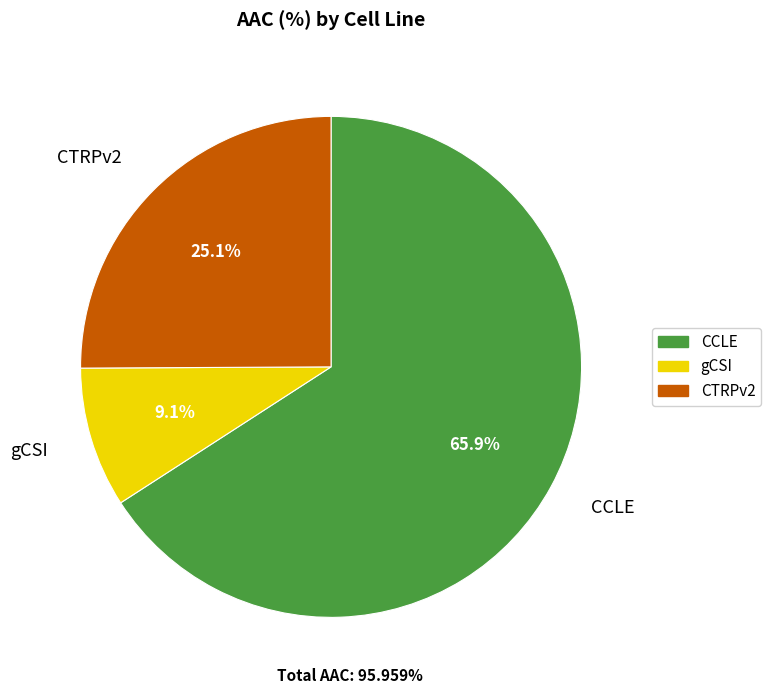

How many segments does this pie chart have?

3